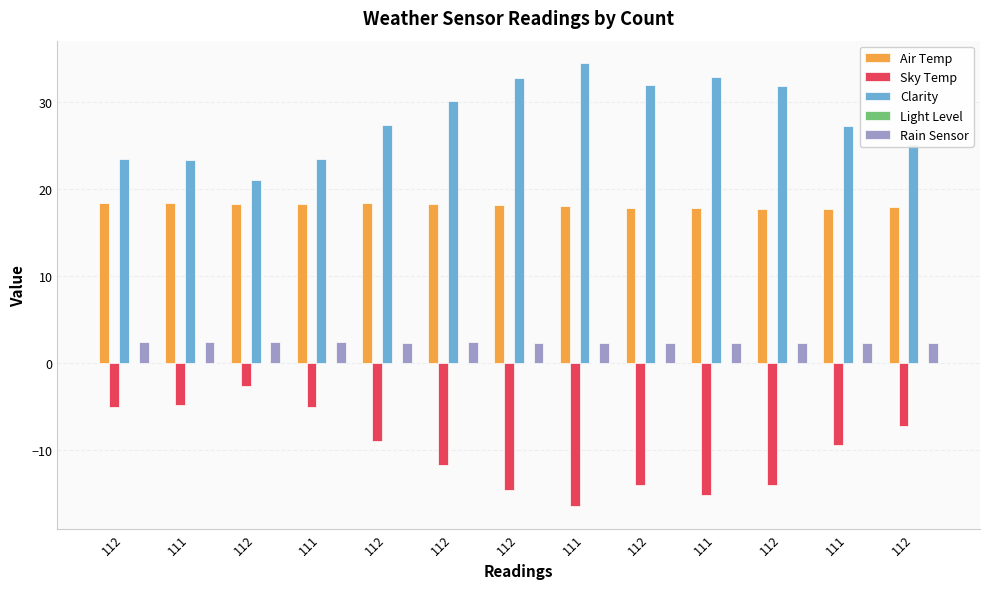

Does the chart contain stacked bars?

No